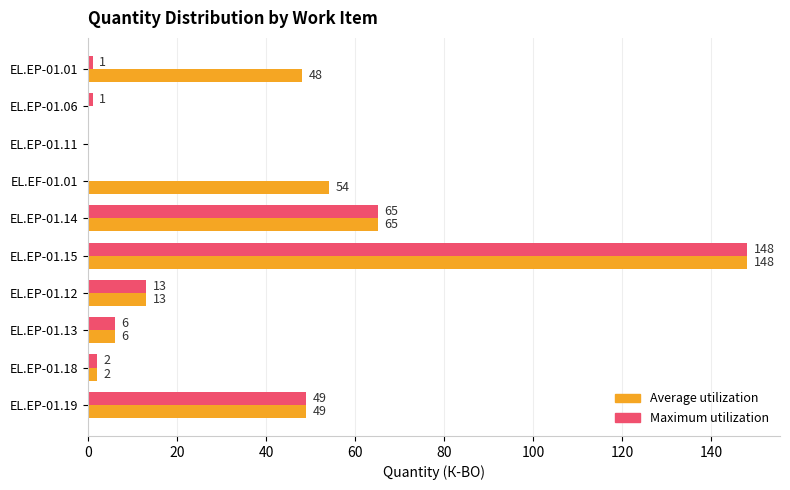

True or false: Maximum utilization has a value of 2 at EL.EP-01.18.

True